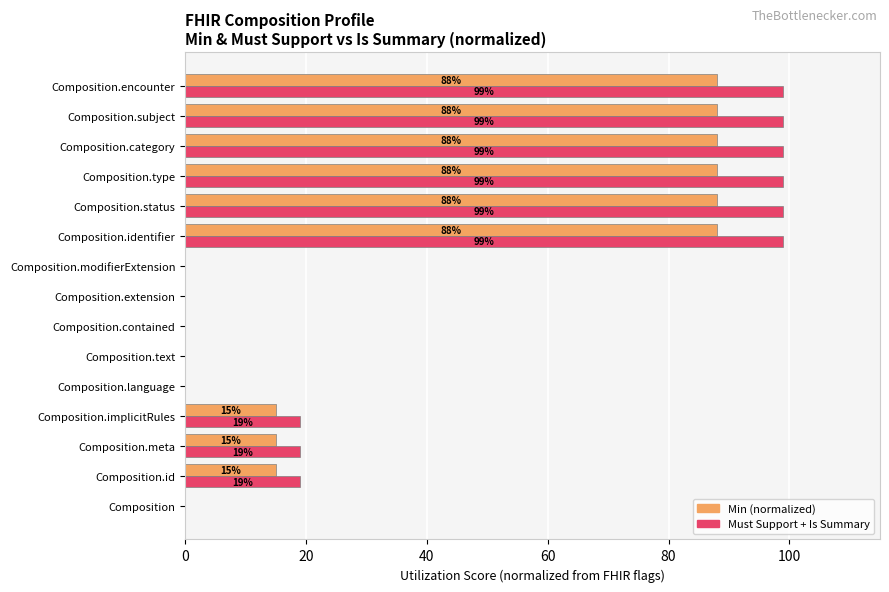

What is the greatest value displayed?

99